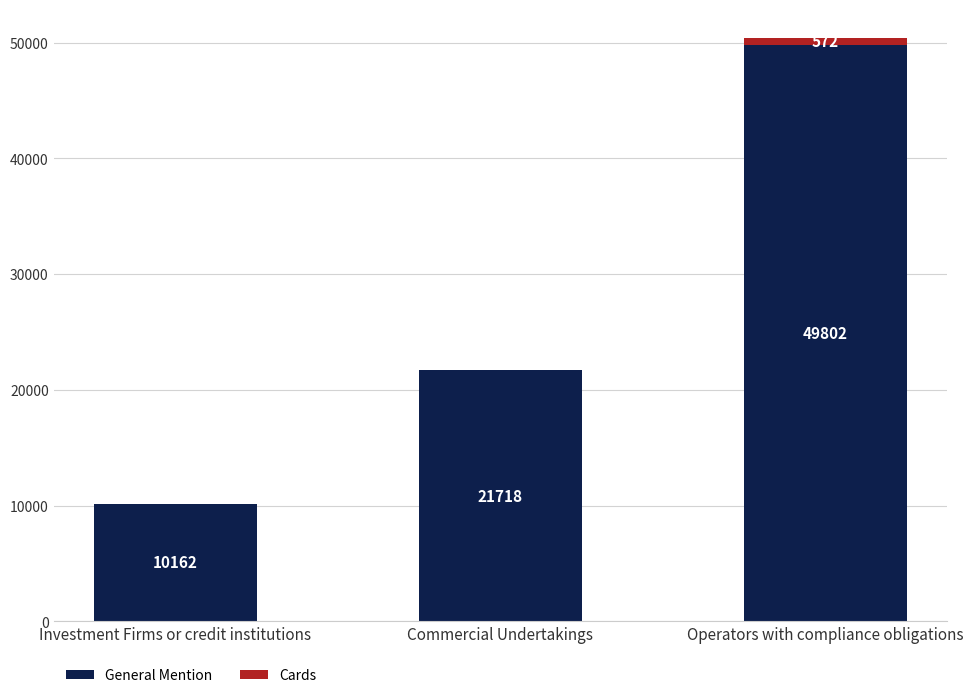

What value does the General Mention series have at Investment Firms or credit institutions, to the nearest 10?

10160